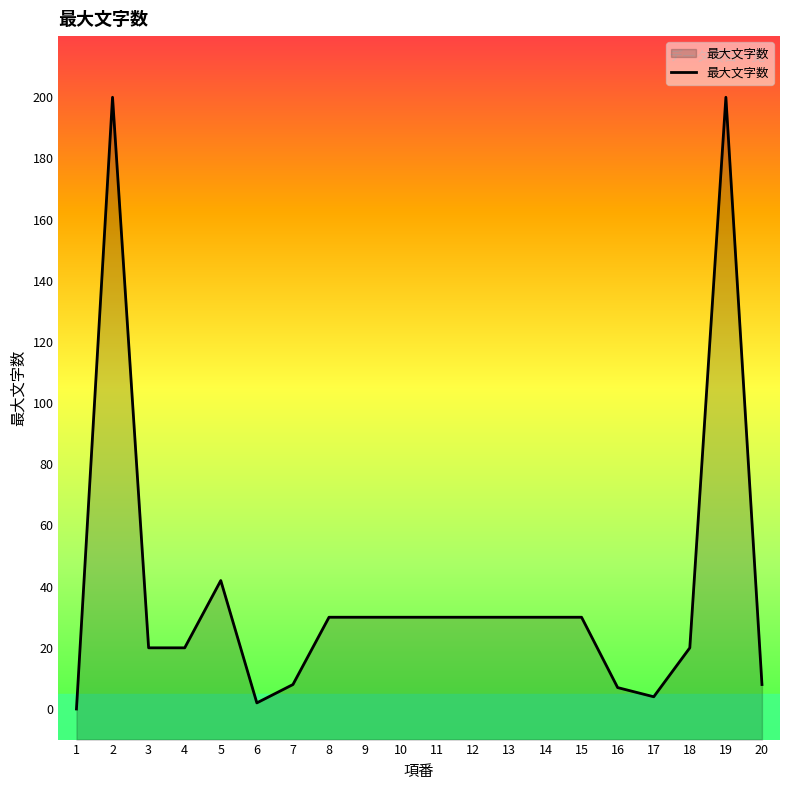

Reading left to right, what are all the values shown in this chart?

1=0	2=200	3=20	4=20	5=42	6=2	7=8	8=30	9=30	10=30	11=30	12=30	13=30	14=30	15=30	16=7	17=4	18=20	19=200	20=8